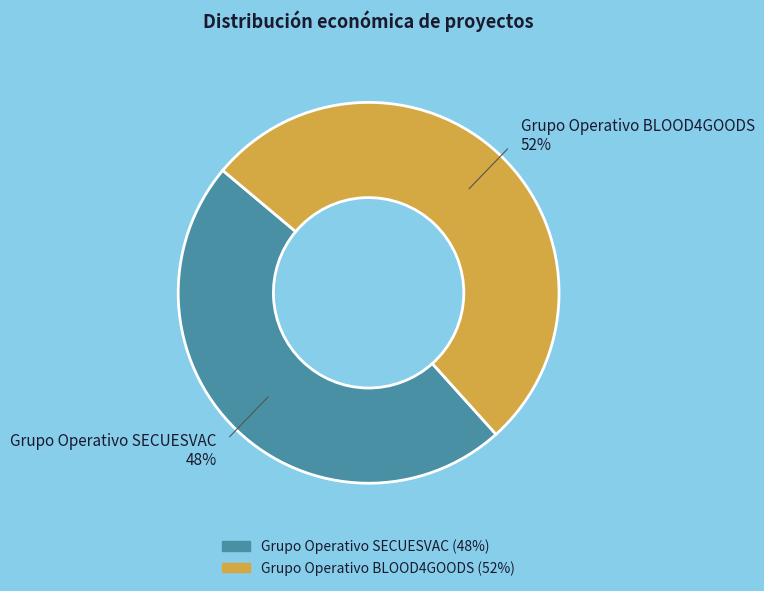

To the nearest percent, what is the combined percentage of Grupo Operativo SECUESVAC and Grupo Operativo BLOOD4GOODS?

100%